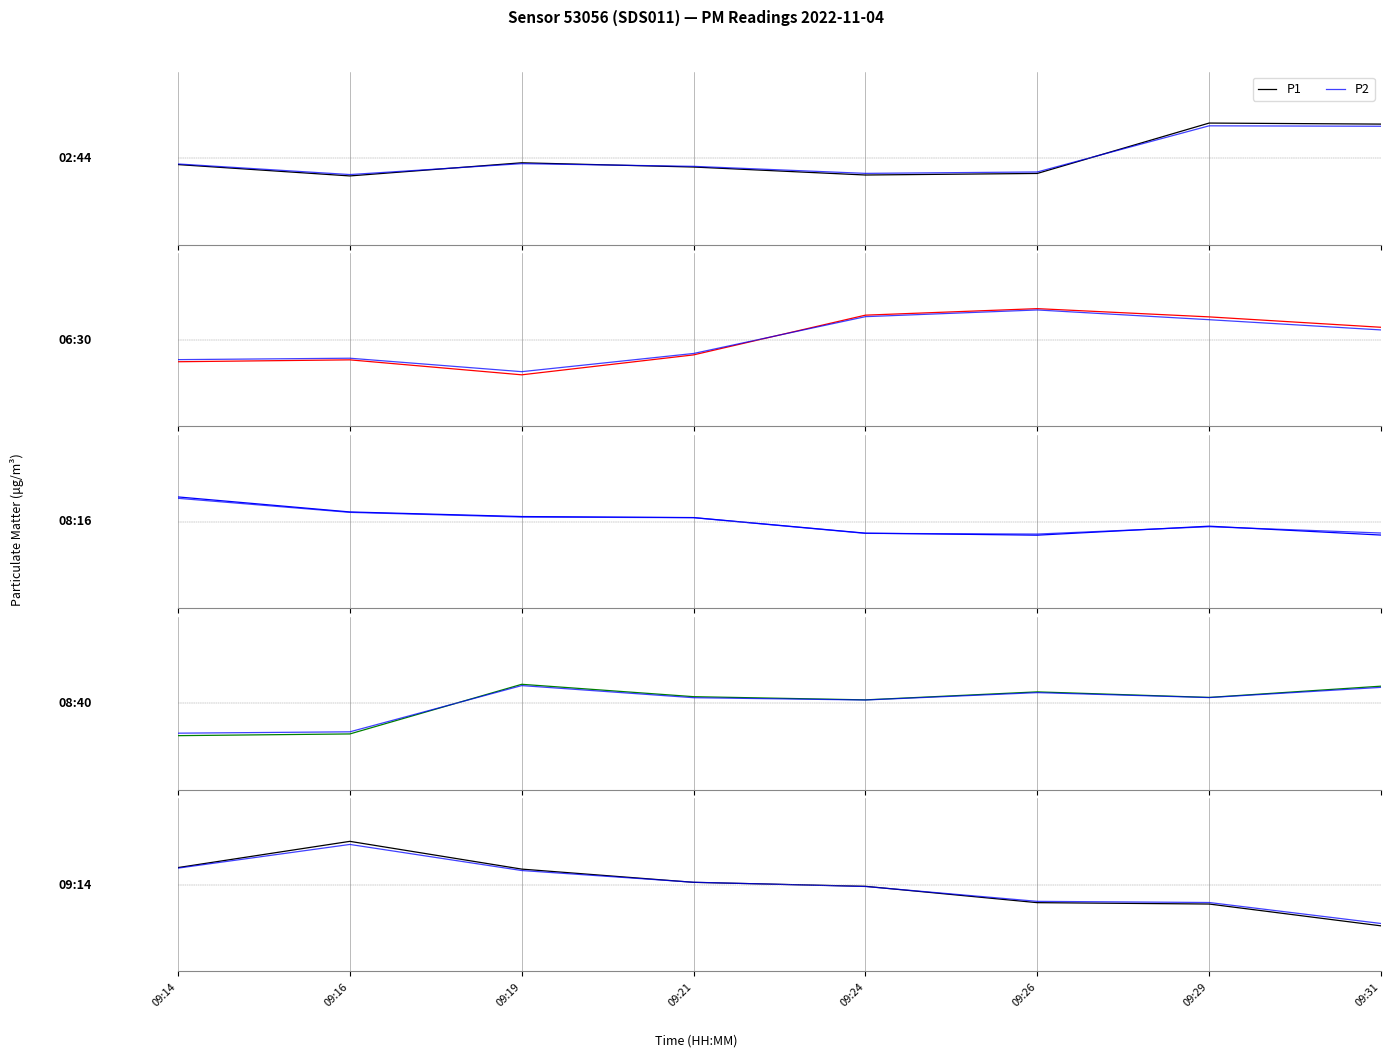

True or false: P2 has more than 2 interior local peaks.

False